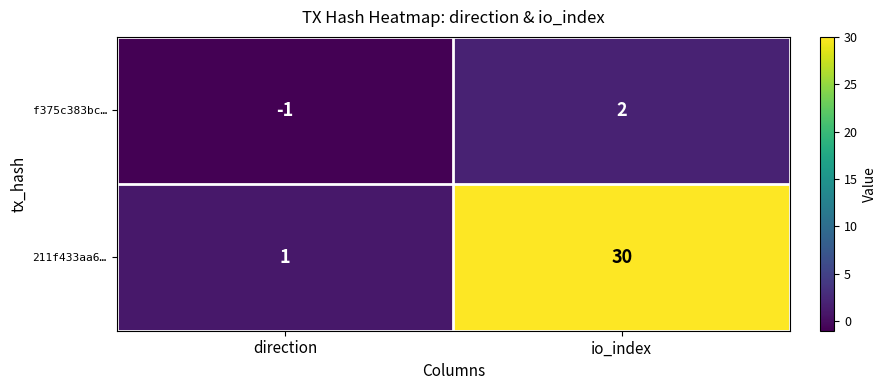

What is the approximate value of 211f433aa6… at io_index, to the nearest 10?

30